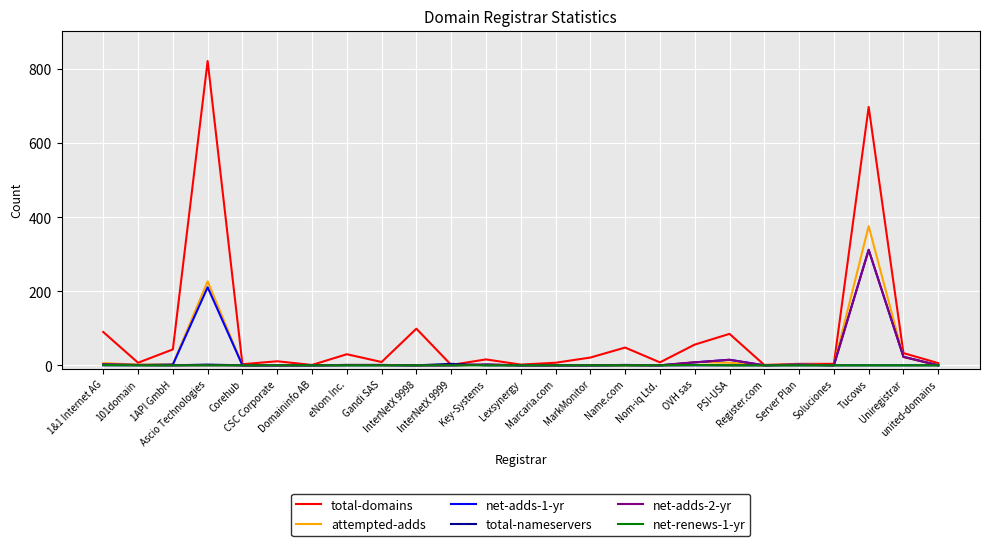

Which series has the widest spread of values?

total-domains